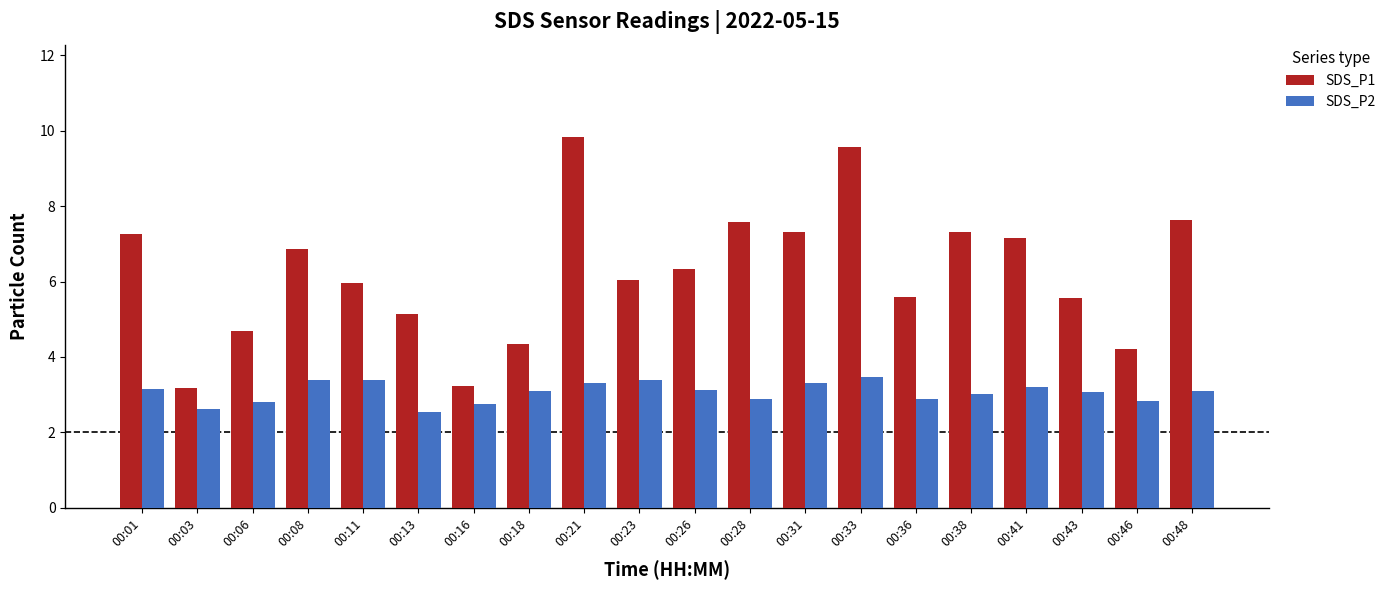

How many bars are there in total?

40